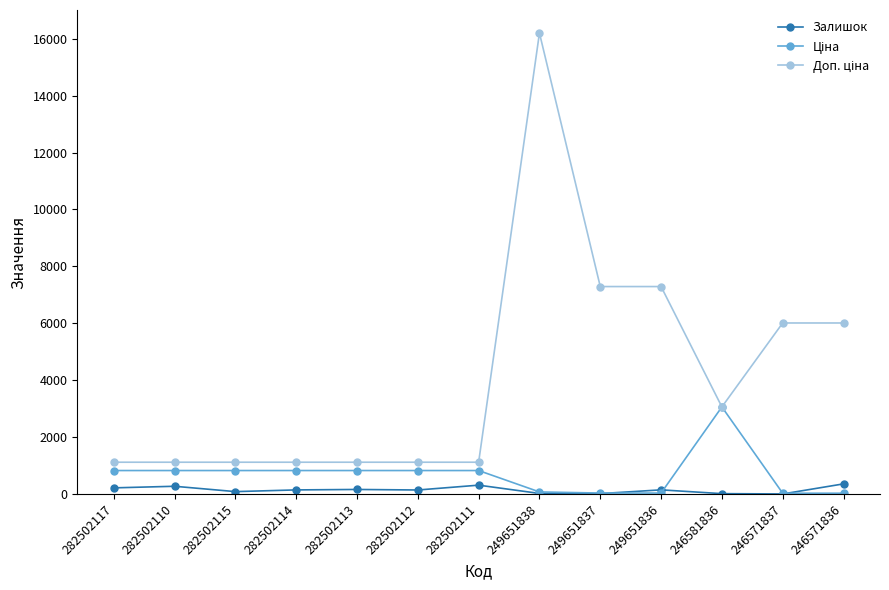

What is the total value across all series at 249651838?

16291.0